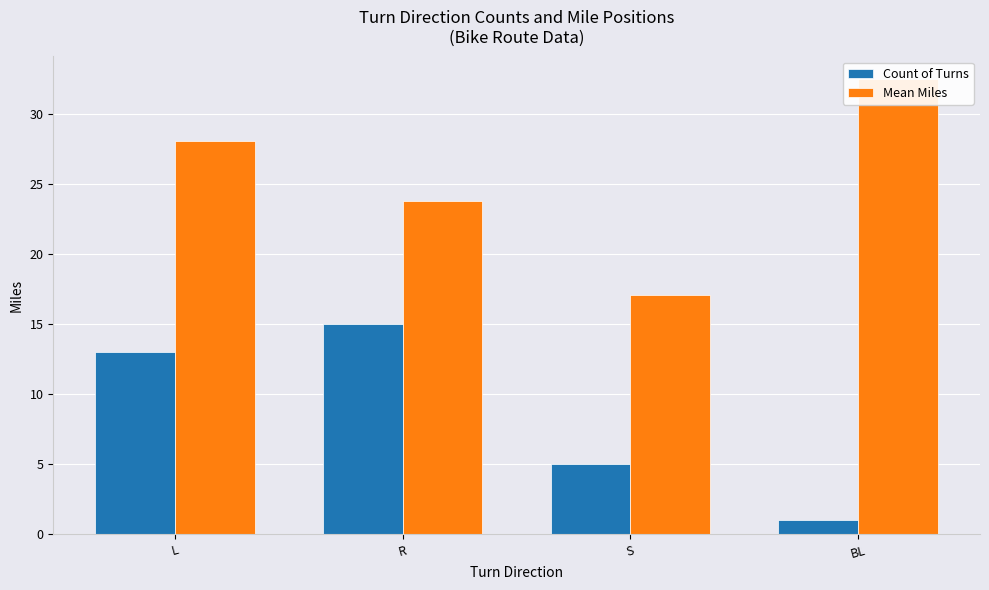

Is it true that Count of Turns equals 1.1 at S?

False